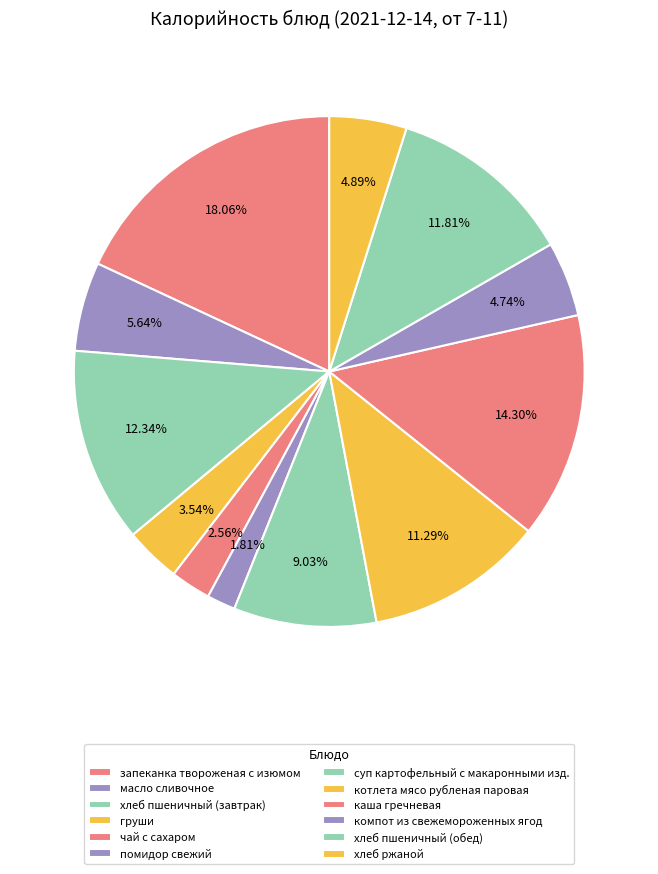

To the nearest percent, what percentage of the pie is груши?

4%